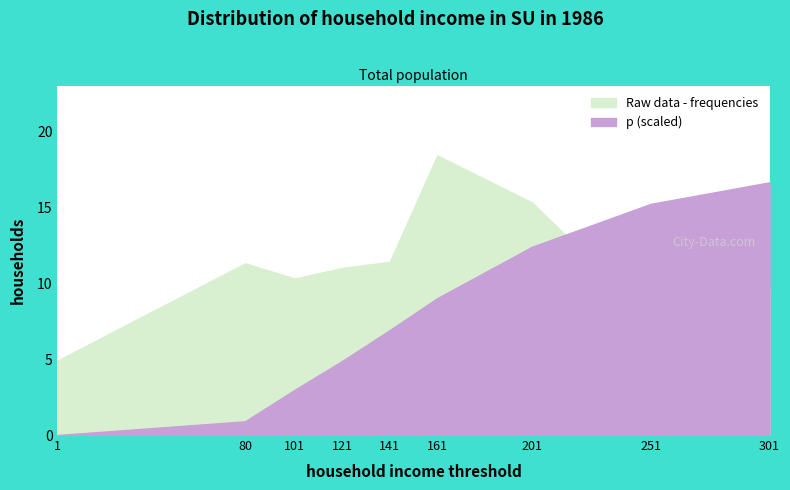

How many times do Raw data - frequencies and p cross each other?

1